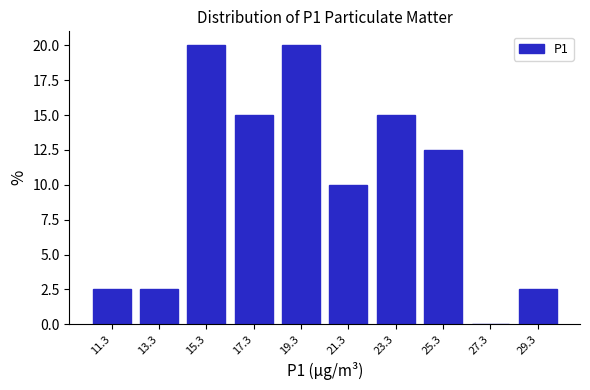

Reading left to right, transcribe this chart: for each bar, give the range it covers on the x-axis and its height. Neither the bar edges nor the heights are printed on the chart, so give them approximately, as read against the axes.

10.4 to 12.4: 2.5
12.4 to 14.4: 2.5
14.4 to 16.2: 20.0
16.2 to 18.2: 15.0
18.2 to 20.2: 20.0
20.2 to 22.2: 10.0
22.2 to 24.2: 15.0
24.2 to 26.2: 12.5
26.2 to 28.2: 0
28.2 to 30.2: 2.5